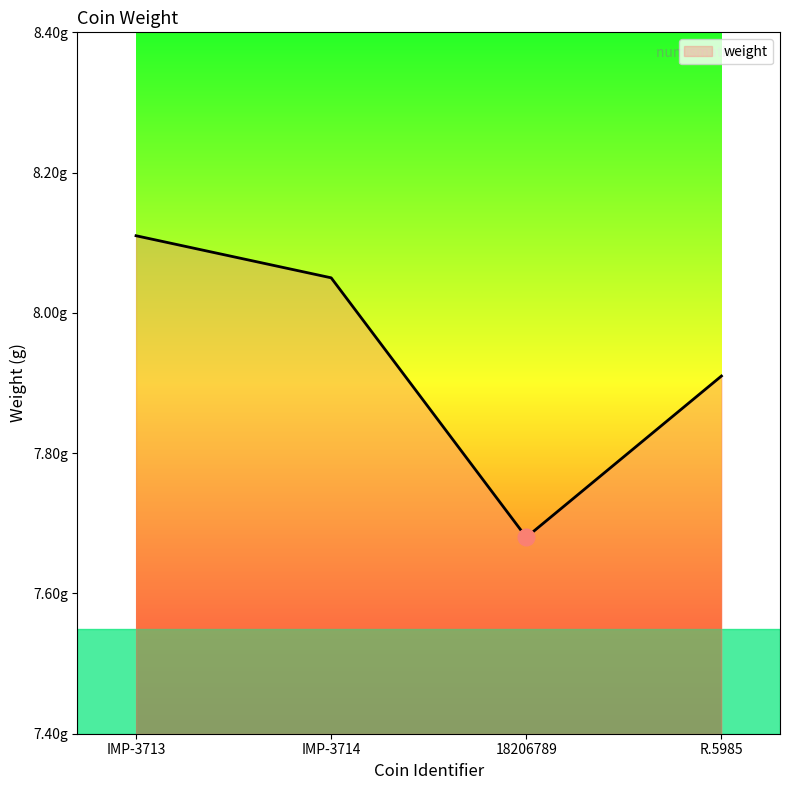

What is the value of the 2nd point from the left?

8.1